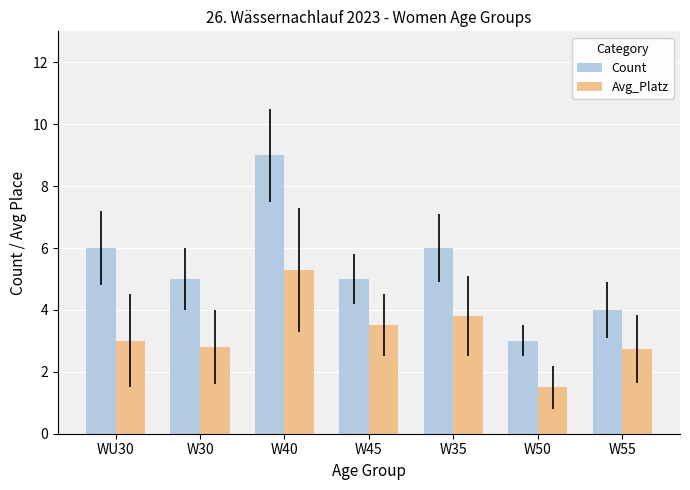

The value of Count at W35 is 8.8. True or false?

False